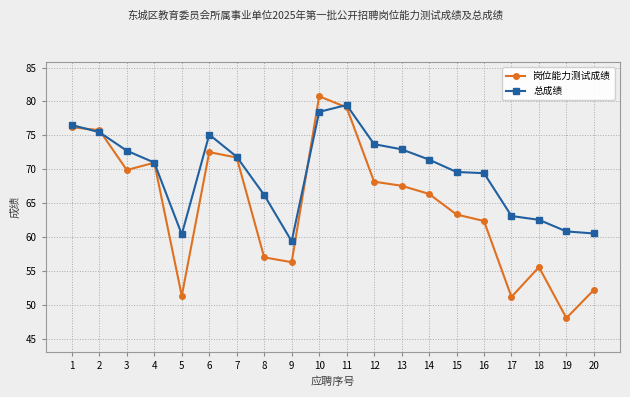

Which category has the highest value across all series?

10